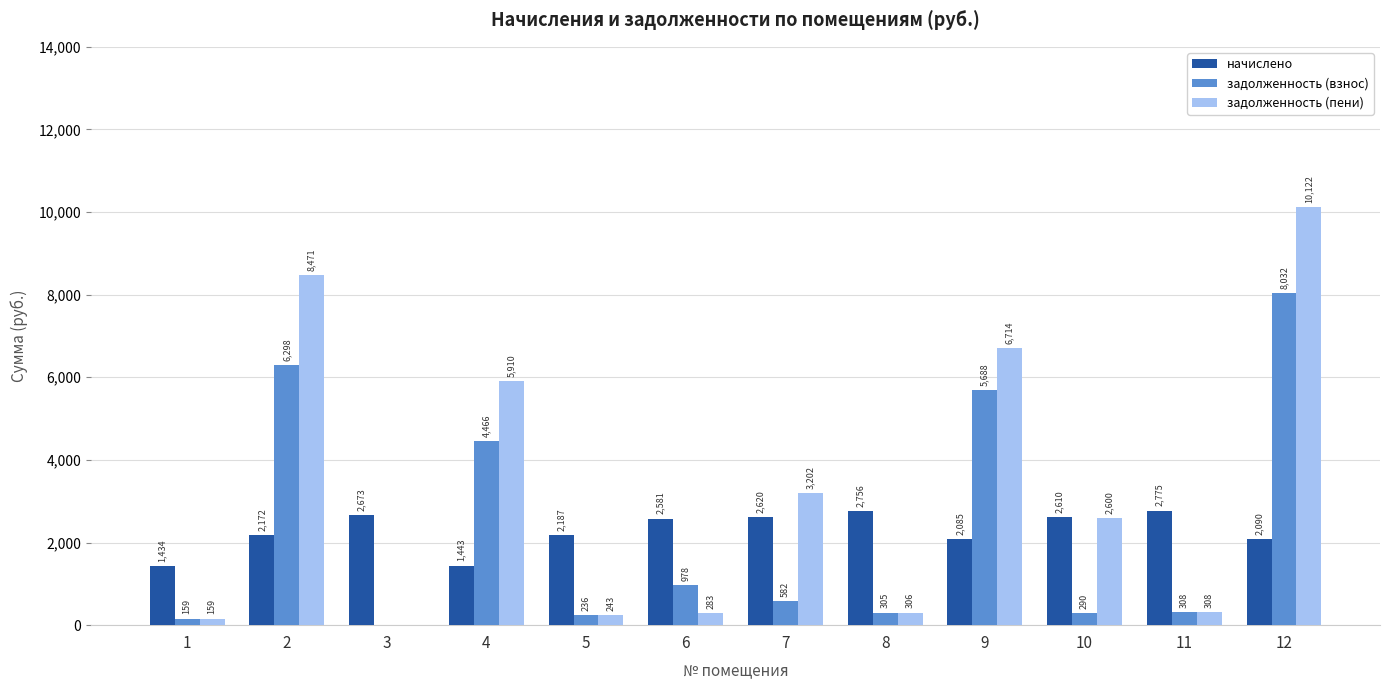

What value does the начислено series have at 8?

2755.6